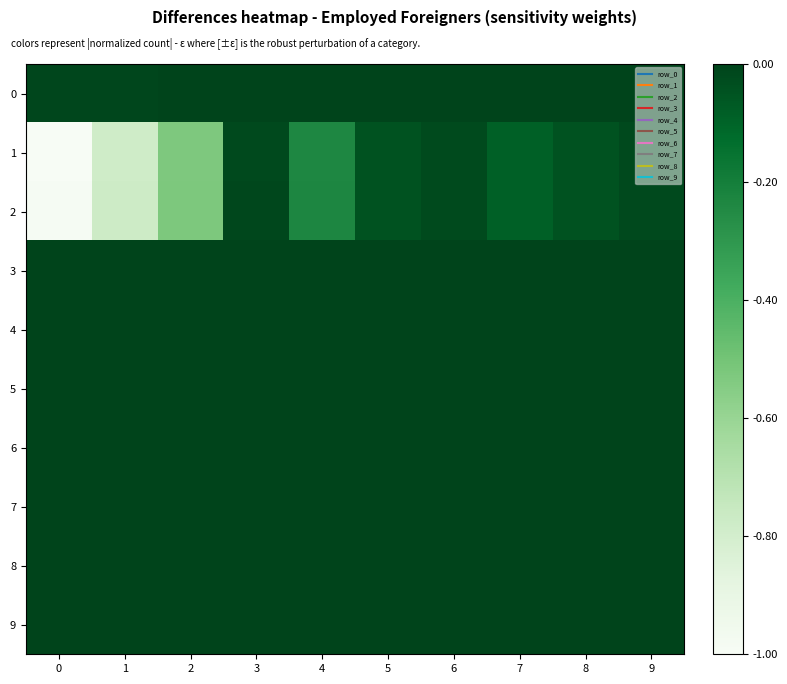

At 0, list the series in order from smallest to largest.

1, 2, 0, 7, 4, 5, 9, 6, 3, 8